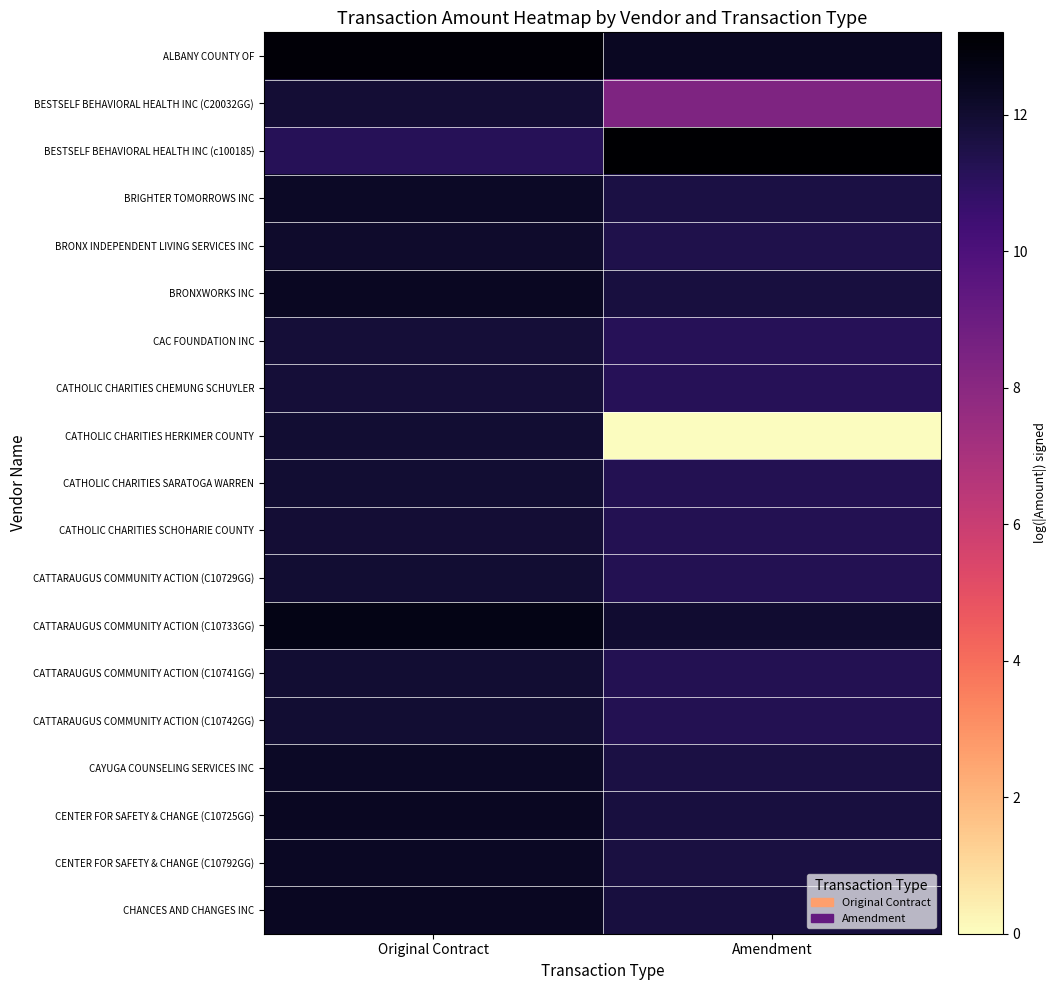

What is the spread (max minus min) of values at Original Contract?

1.9